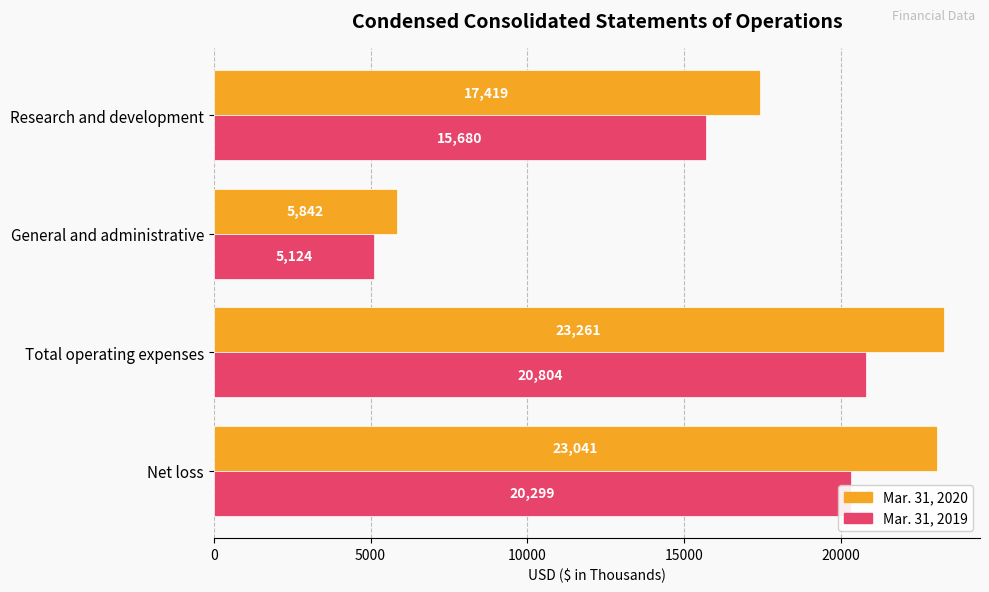

Which series has the largest total across all categories?

Mar. 31, 2020